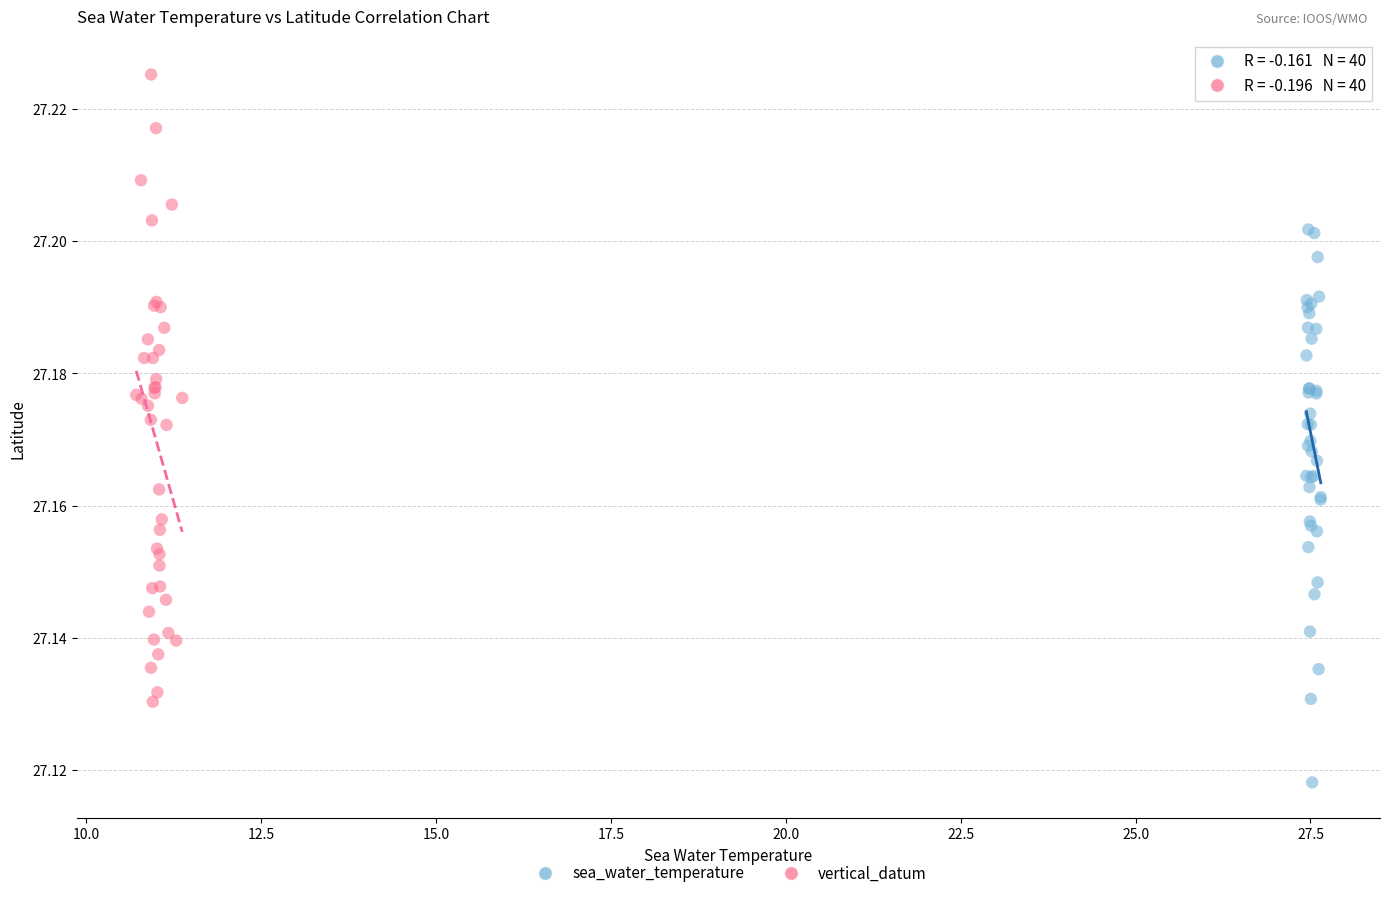

Which series reaches the maximum Y coordinate?

vertical_datum